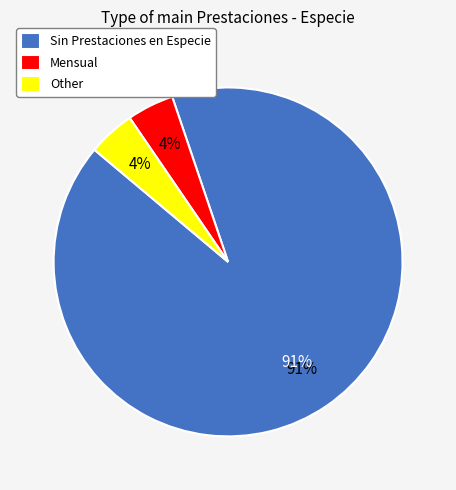

To the nearest percent, what percentage of the pie is Other?

4%